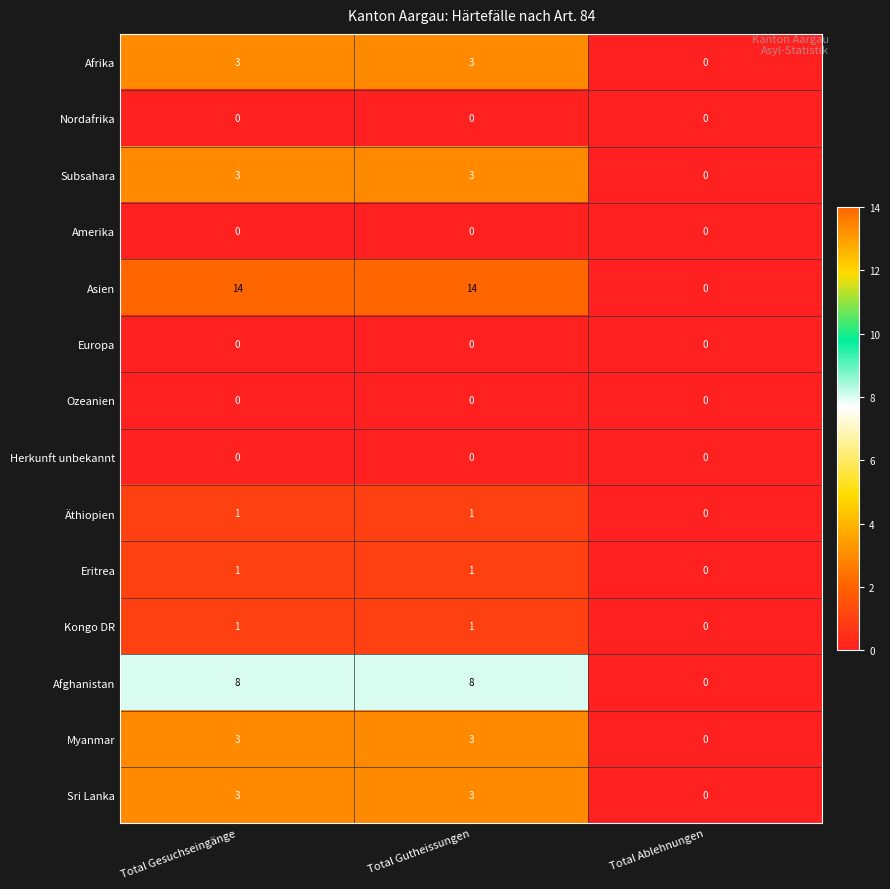

Which series has the largest range (max minus min)?

Asien